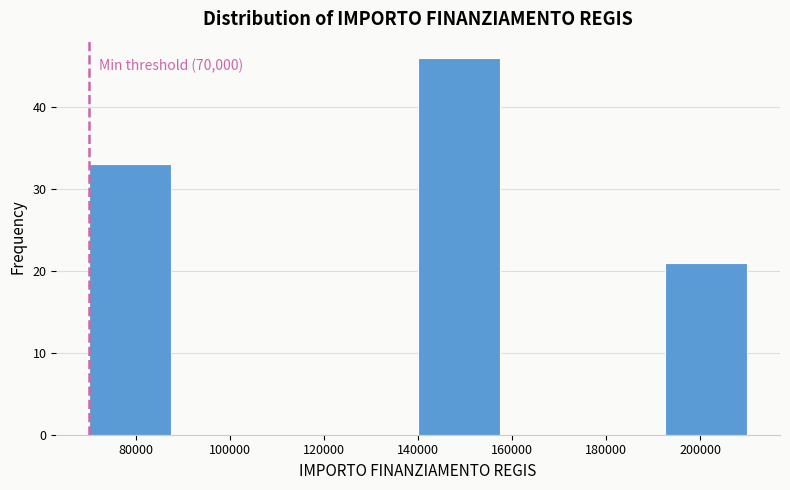

Over which range of the x-axis is the bar tallest?

140000 to 157500